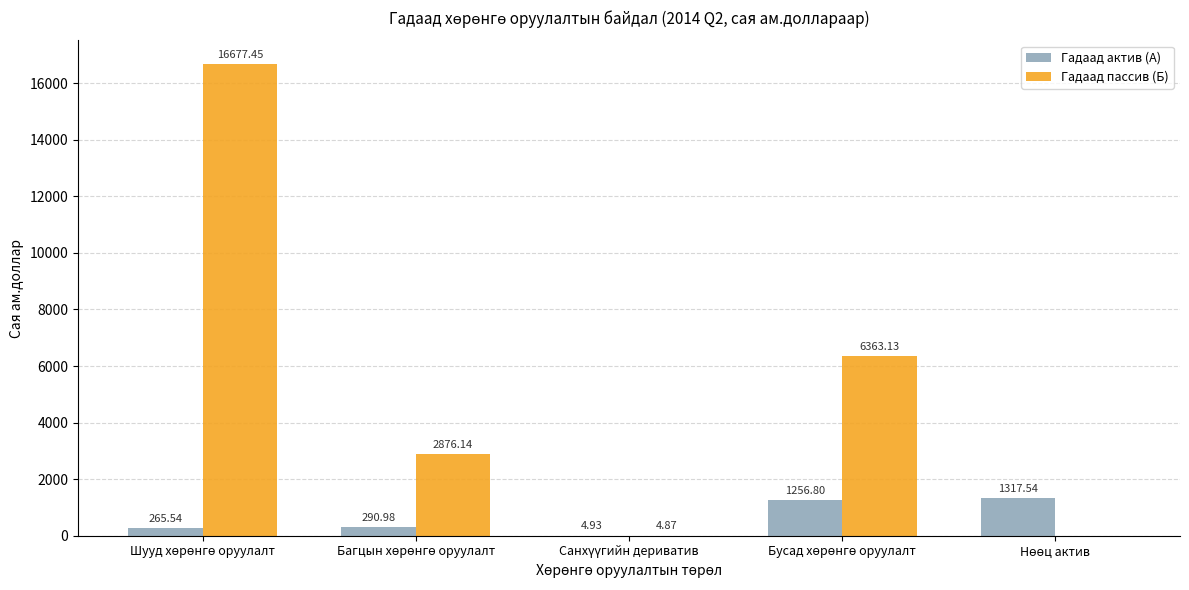

What value does the Гадаад пассив (Б) series have at Шууд хөрөнгө оруулалт?

16677.5